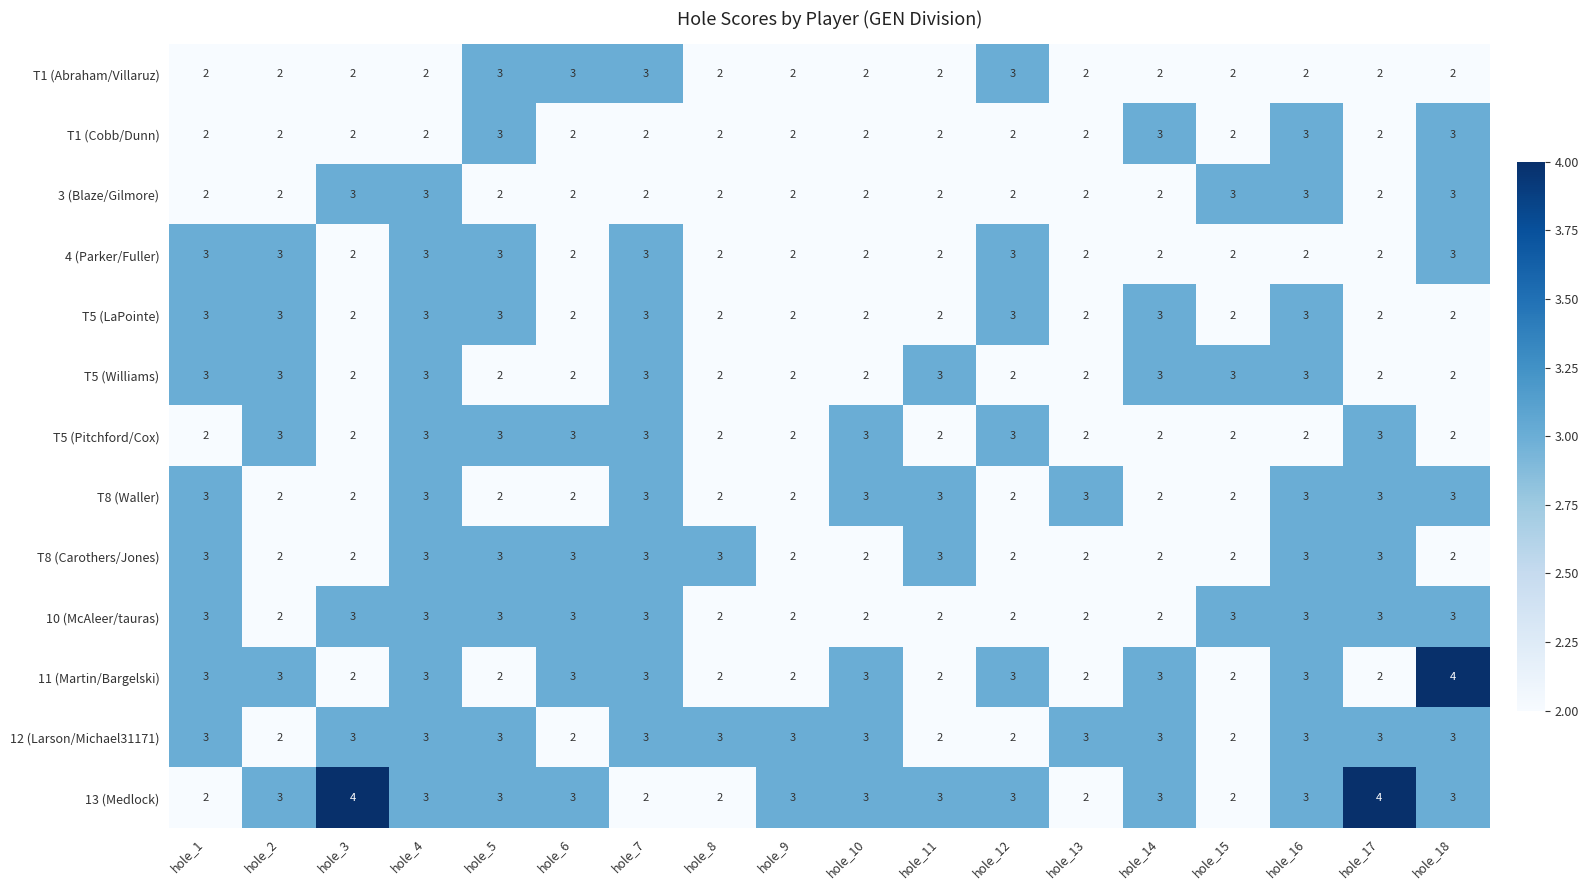

What is the total value across all series at hole_14?

32